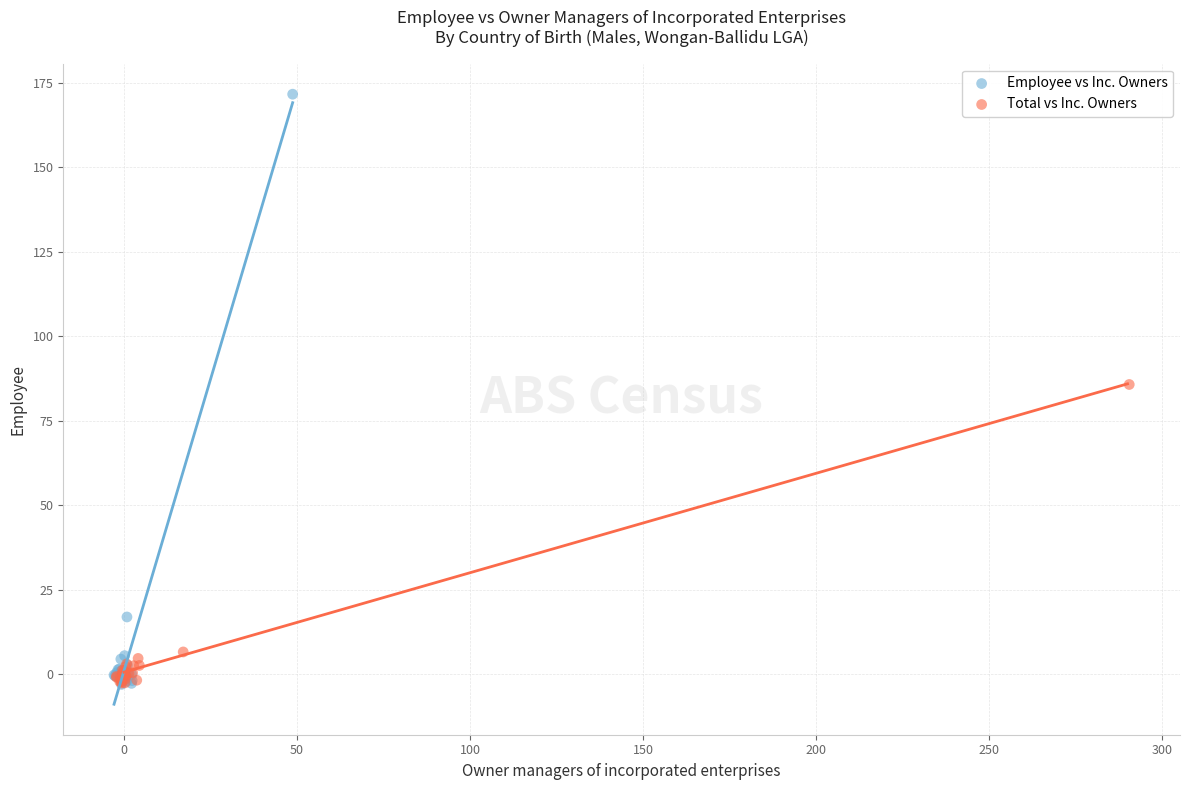

Which series reaches the maximum Y coordinate?

Employee vs Inc. Owners